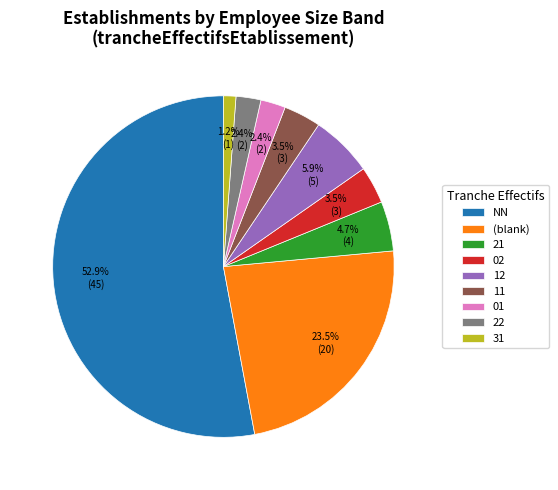

What percentage do 21 and 02 together represent?

8.2%